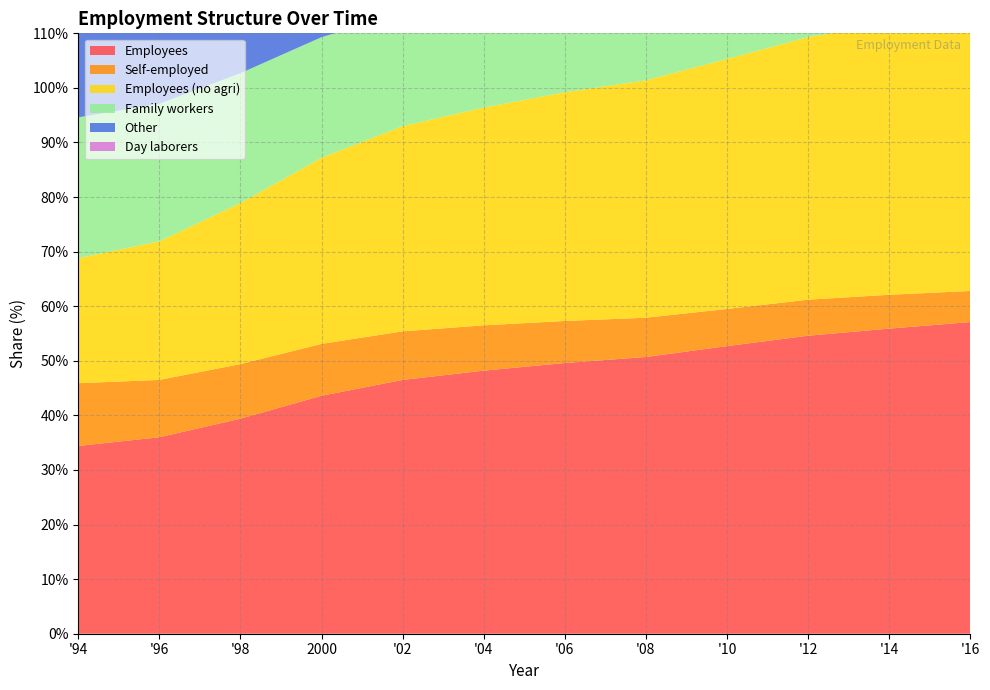

Reading left to right, list all the values displayed in this chart.

Employees: 34.4	36.0	39.4	43.6	46.5	48.2	49.6	50.7	52.7	54.6	55.9	57.1
Self-employed: 11.5	10.5	10.0	9.5	8.9	8.3	7.7	7.2	6.8	6.6	6.2	5.7
Employees (no agri): 22.9	25.4	29.5	34.1	37.6	39.9	41.9	43.5	45.8	48.1	49.7	51.4
Family workers: 25.8	25.2	23.8	22.1	20.7	19.9	19.4	18.8	18.8	18.8	19.0	19.3
Other: 23.1	23.2	22.2	20.6	19.8	18.8	18.0	17.8	17.1	16.1	15.1	13.9
Day laborers: 2.9	2.9	2.9	2.9	3.1	3.3	3.5	3.5	2.7	1.9	1.8	1.7